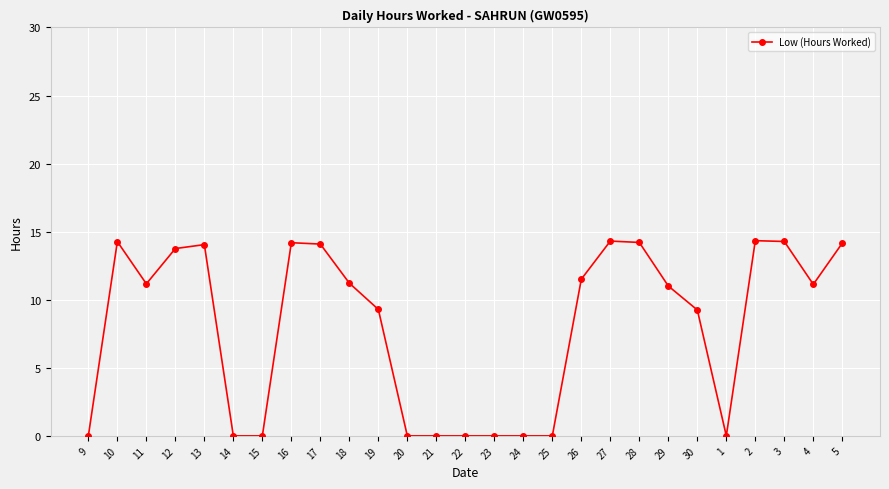

How many lines are shown in the chart?

1